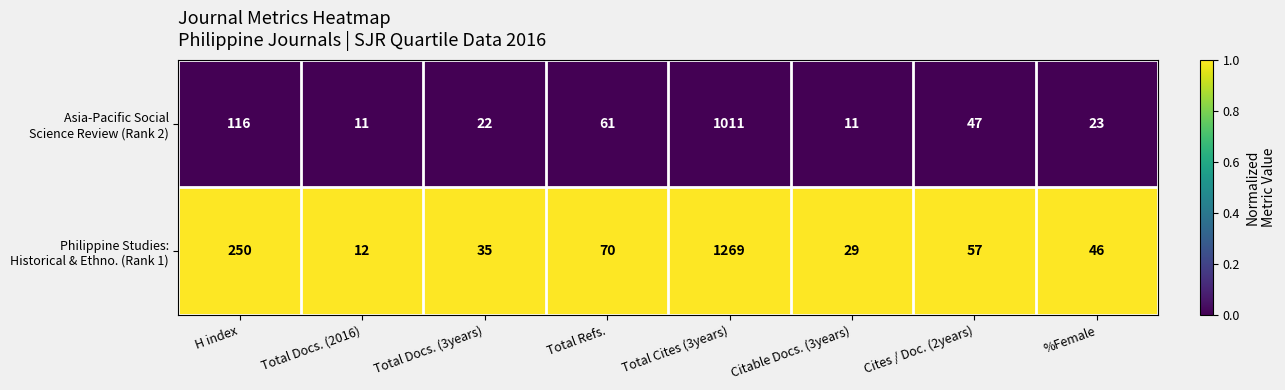

What is the smallest value displayed?

11